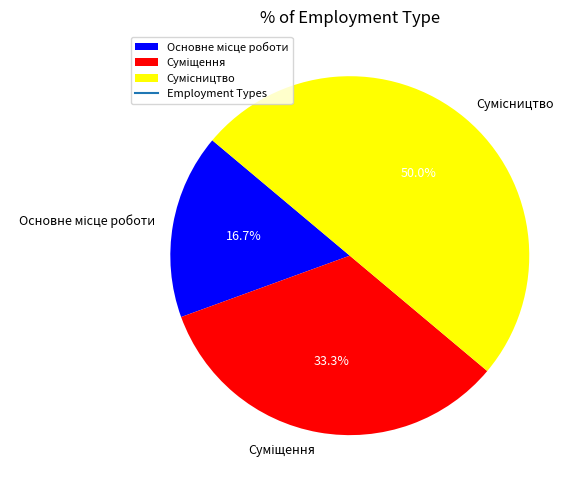

How many segments does this pie chart have?

3